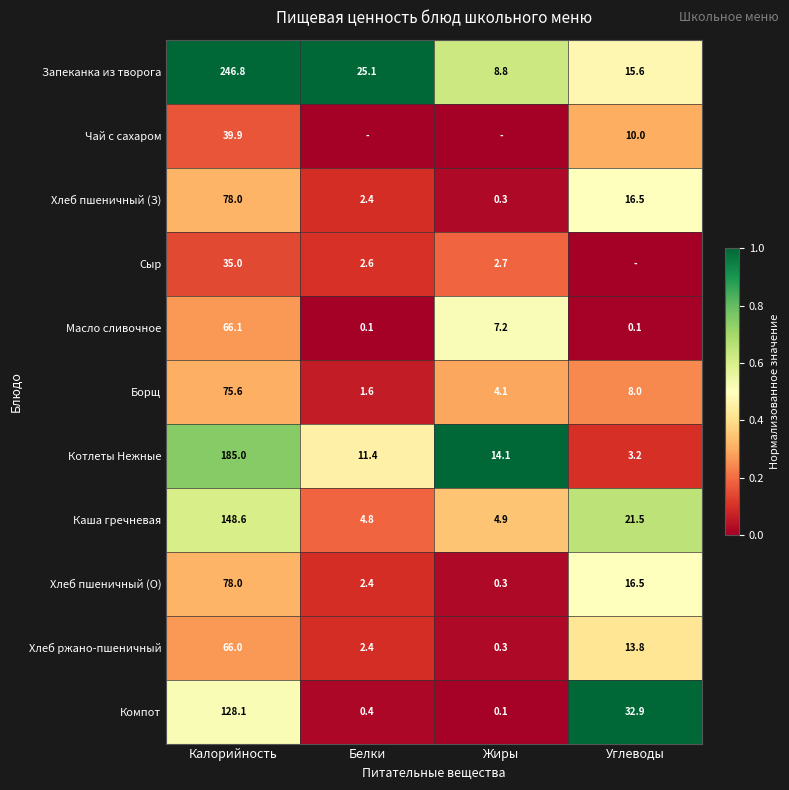

Where is Компот nearest to the value 64?

Углеводы